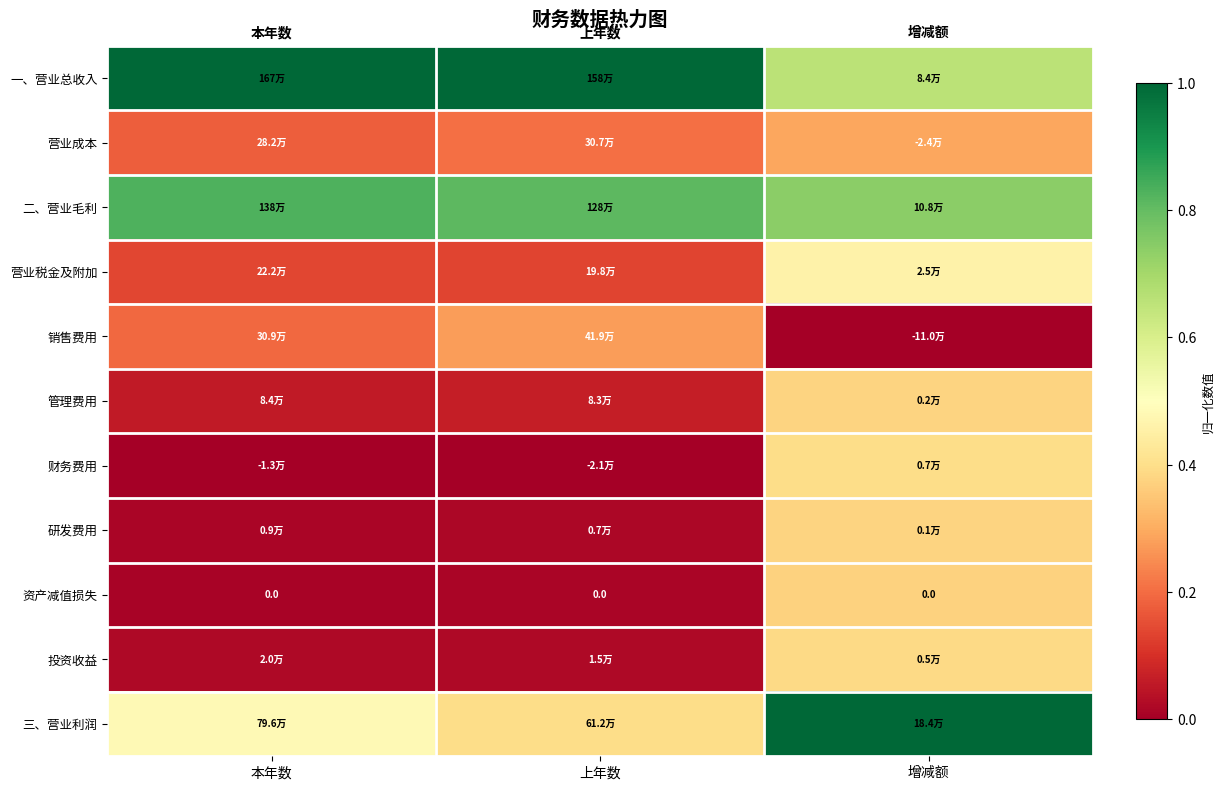

How many 三、营业利润 values are between 0 and 1?

3